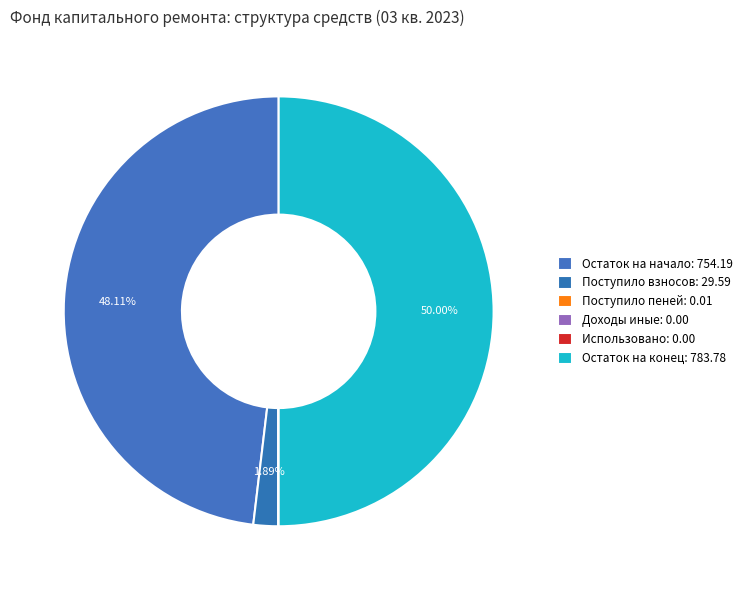

Is there any slice that represents more than half of the pie?

No